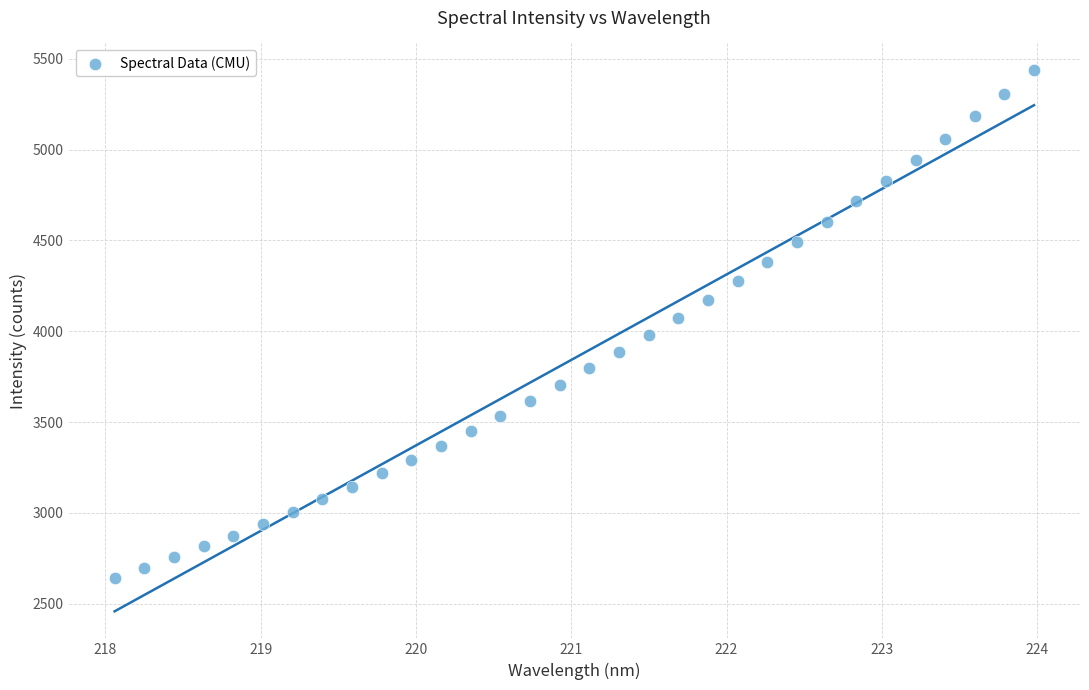

What is the range of X values (max minus min)?

5.9